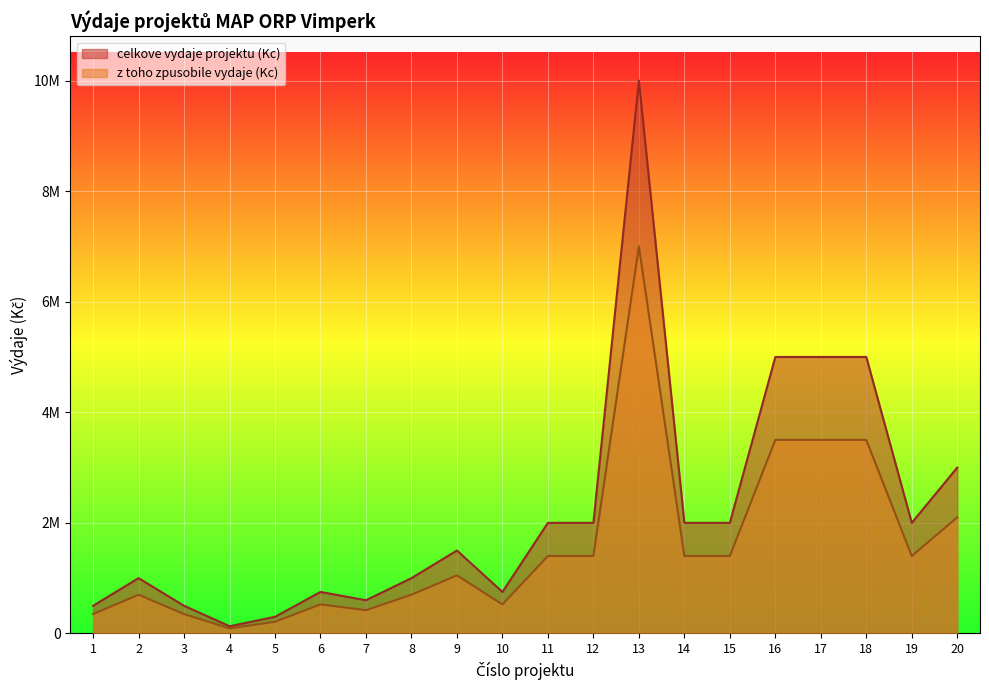

At 13, list the series in order from largest to smallest.

celkove vydaje projektu (Kc), z toho zpusobile vydaje (Kc)